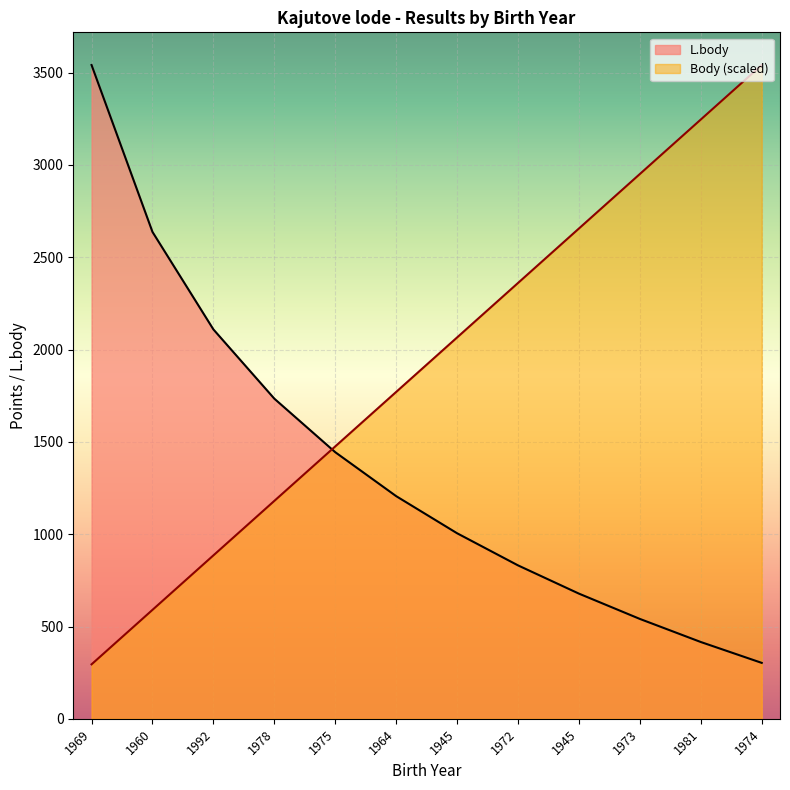

How many lines are shown in the chart?

2